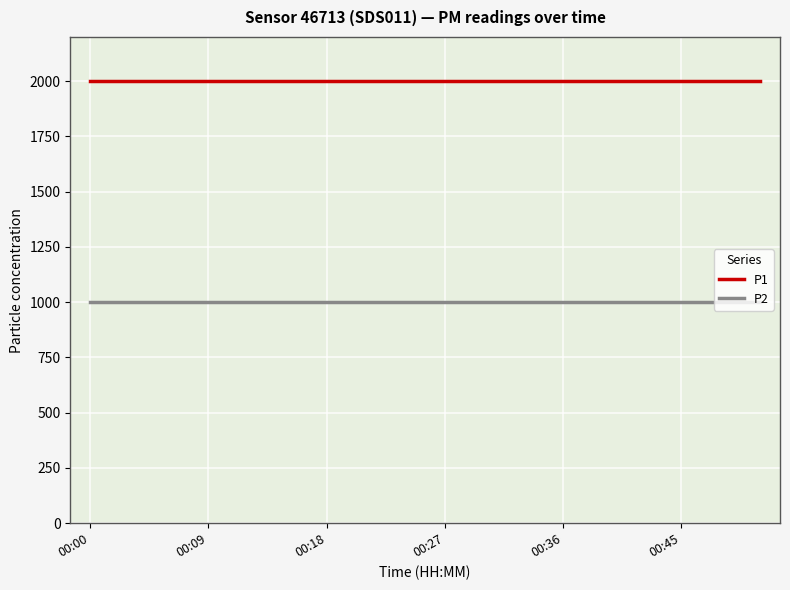

True or false: P2 and P1 intersect in this chart.

False